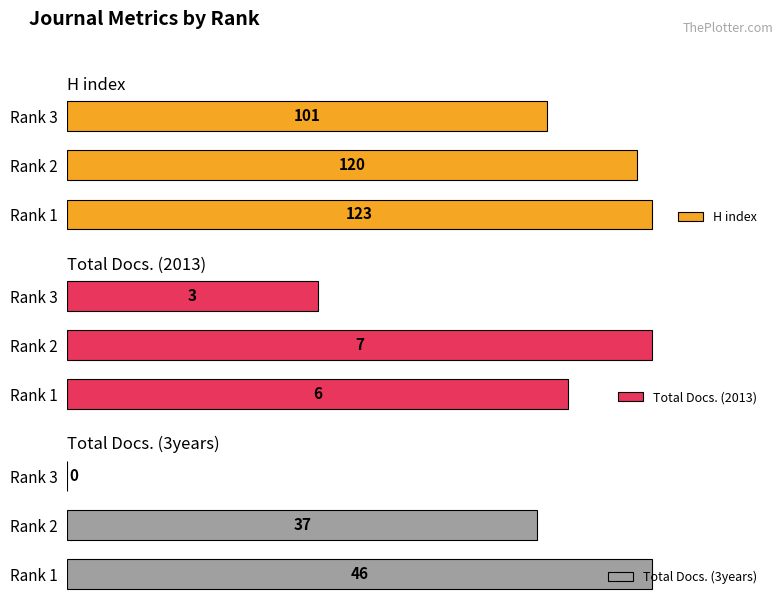

Where is H index nearest to the value 112?

Rank 2